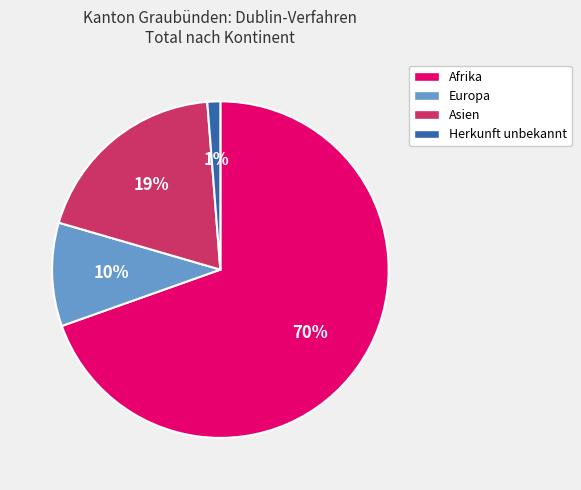

Is it true that Afrika is 70% of the pie?

True